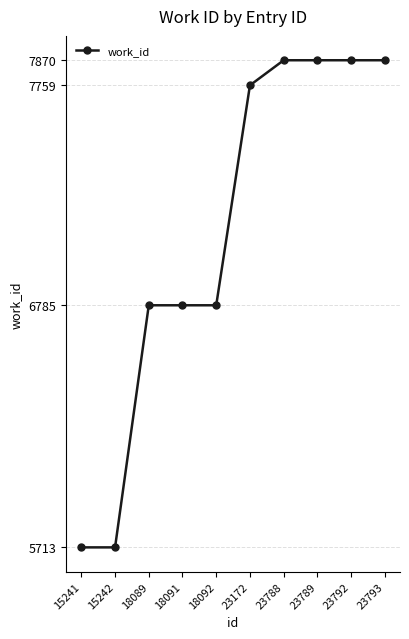

What is the minimum value shown in the chart?

5713